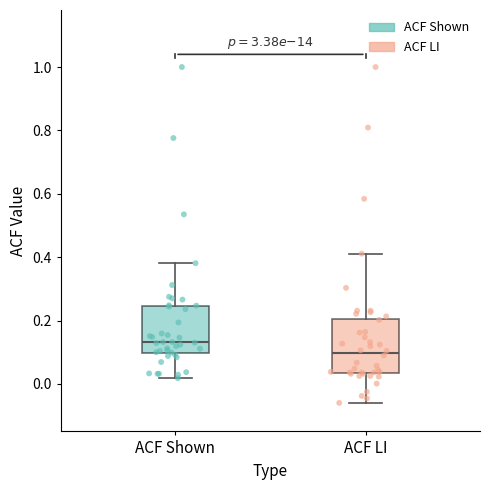

Reading left to right, read every box against the y-axis: the position of its median line, the range the box covers, and the ends of its whiskers. The values are not printed on the chart, so give them approximately, as read against the axis.

ACF Shown: median 0.14, box 0.10 to 0.24, whiskers 0.02 to 0.38
ACF LI: median 0.10, box 0.04 to 0.20, whiskers -0.06 to 0.42